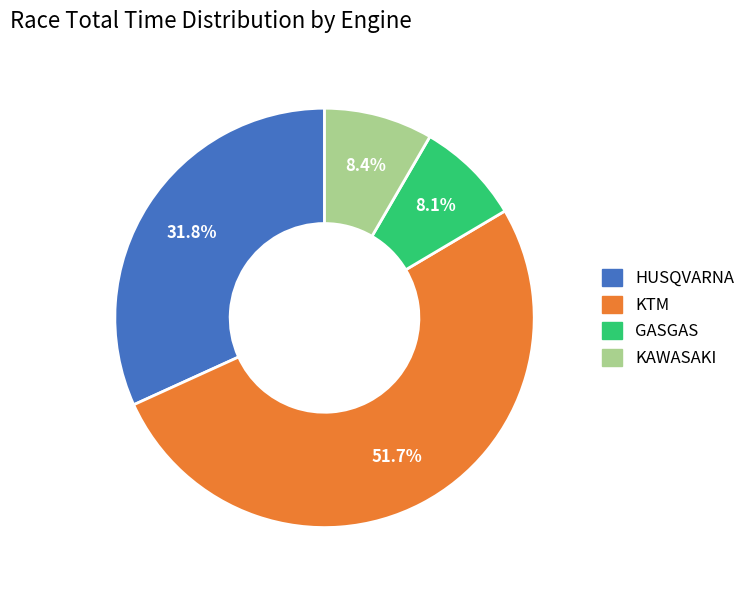

How many slices are in this pie chart?

4